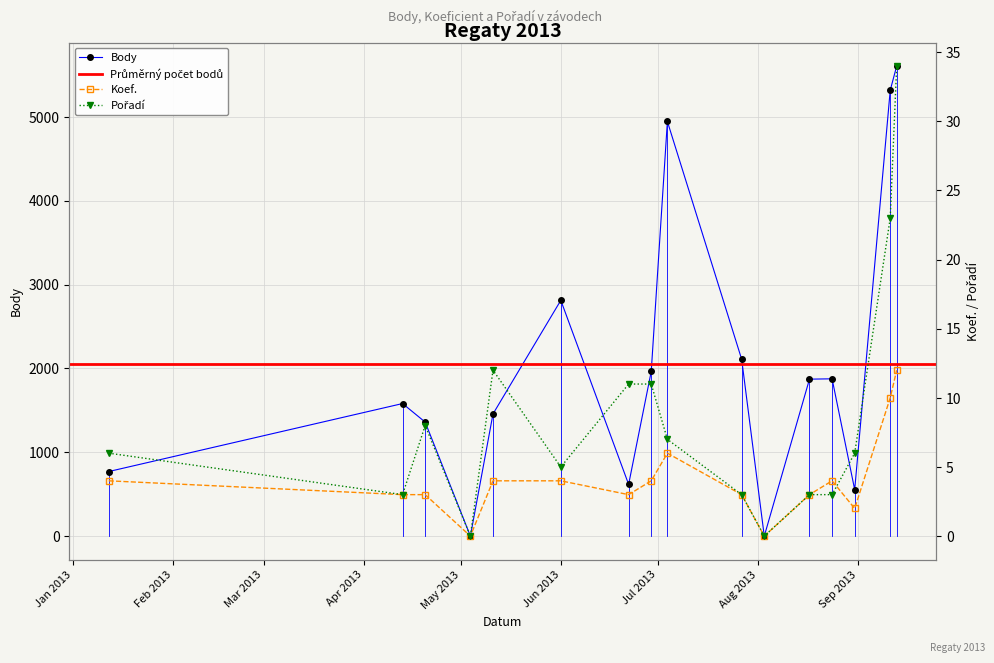

In Body, how many points are higher than both neighbors (excluding endpoints)?

4